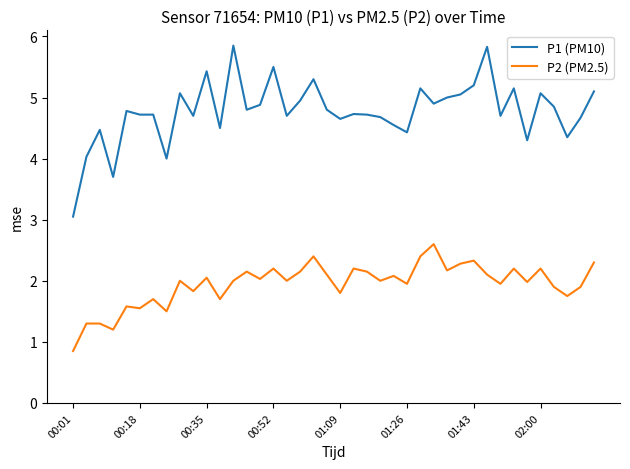

Rank the series by their maximum value, from lowest to highest.

P2 (PM2.5), P1 (PM10)